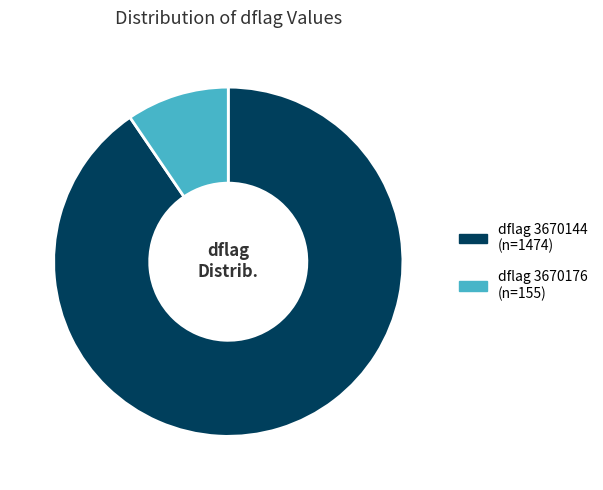

Is there a majority slice in this chart?

Yes